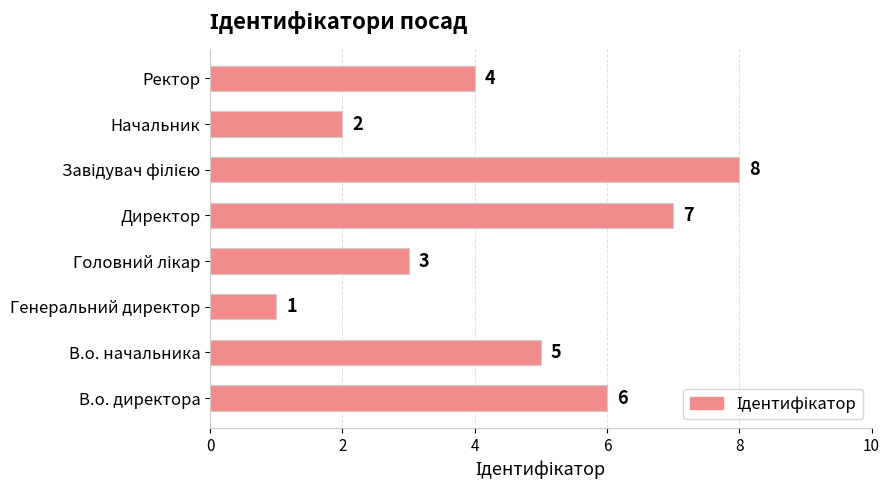

True or false: the data shows 5 at В.о. начальника.

True